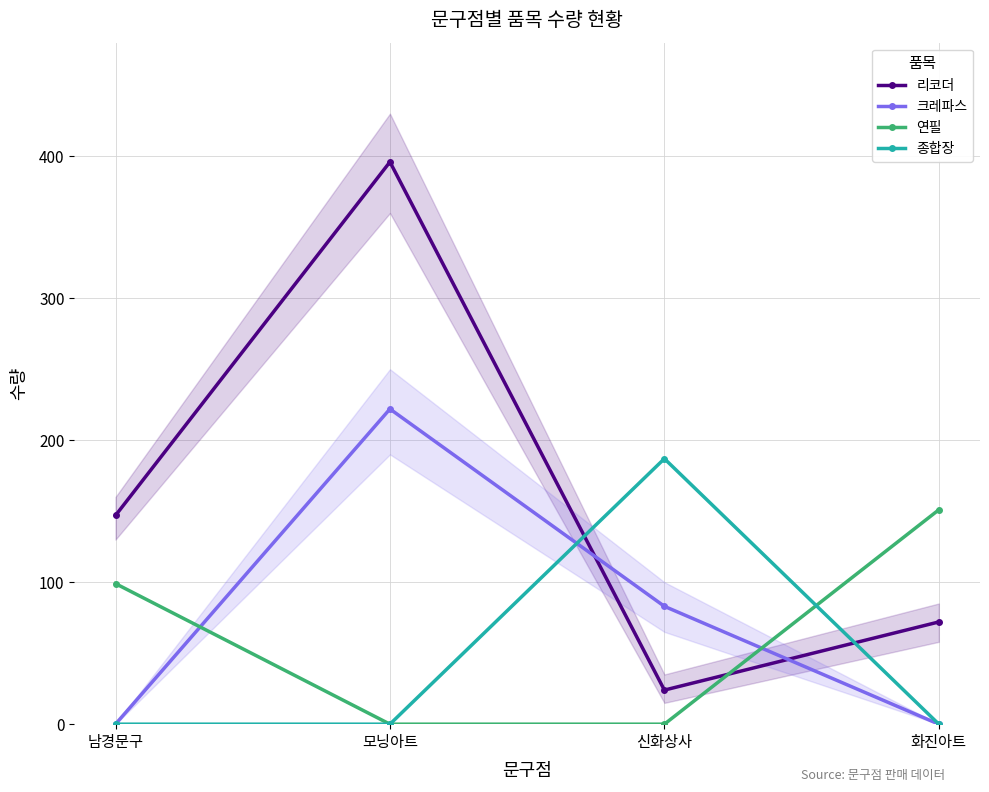

How many 종합장 values are between 0 and 187?

4